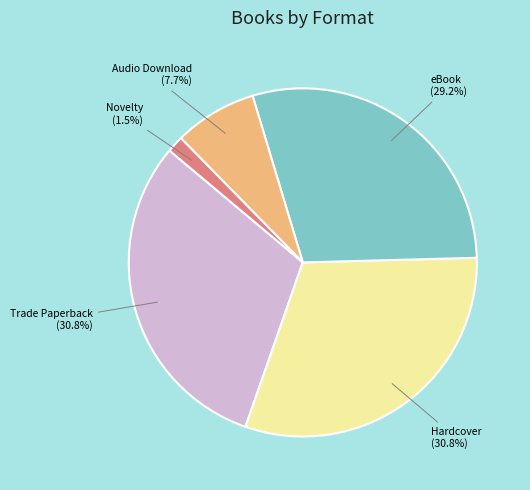

Is there any slice that represents more than half of the pie?

No